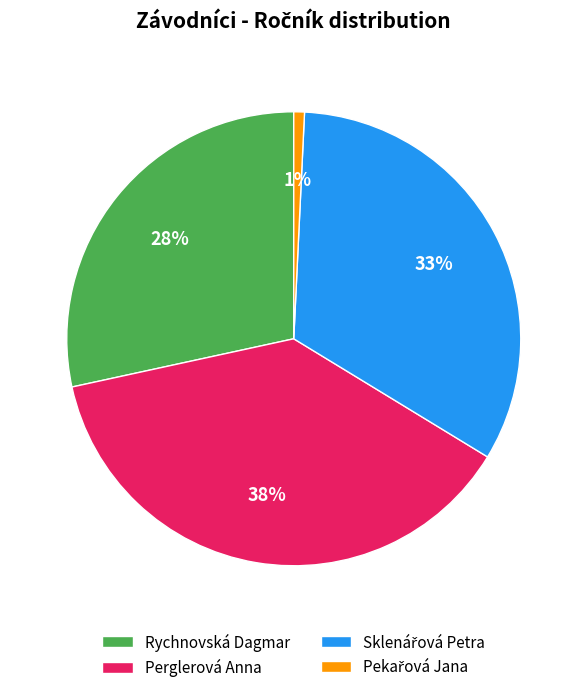

Between Perglerová Anna and Rychnovská Dagmar, which is larger?

Perglerová Anna